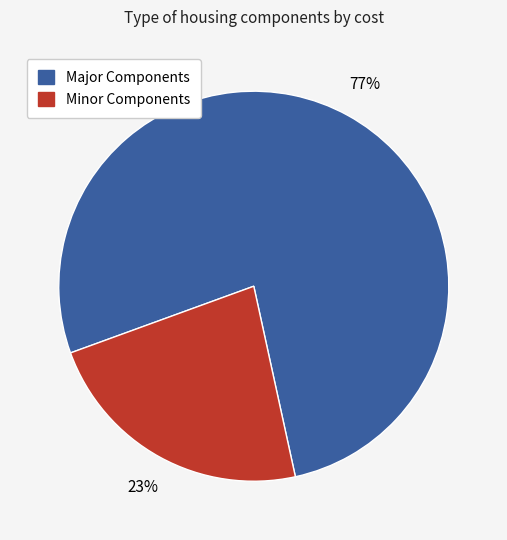

Rank the categories by value from highest to lowest.

Major Components, Minor Components